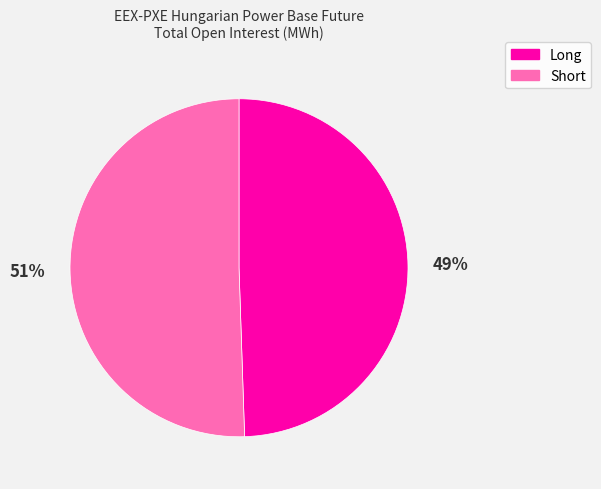

Is the sum of Long and Short greater than half?

Yes